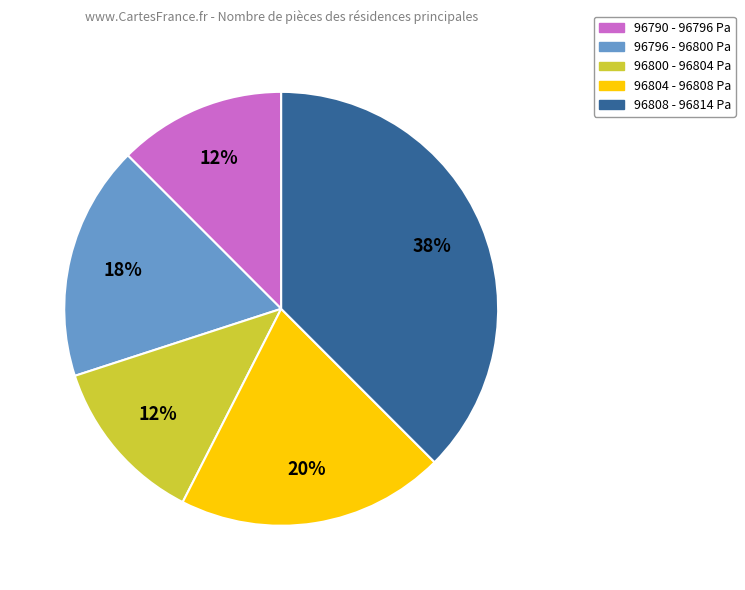

To the nearest percent, what is the average slice percentage?

20%